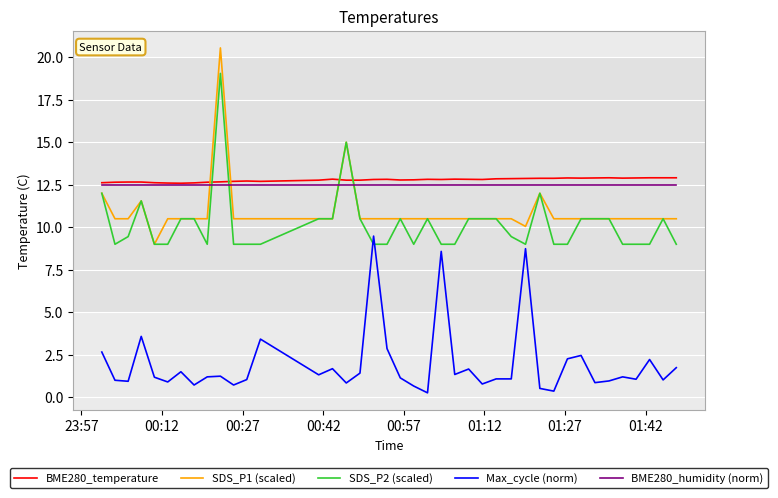

True or false: SDS_P1 (scaled) and BME280_humidity (norm) intersect in this chart.

True